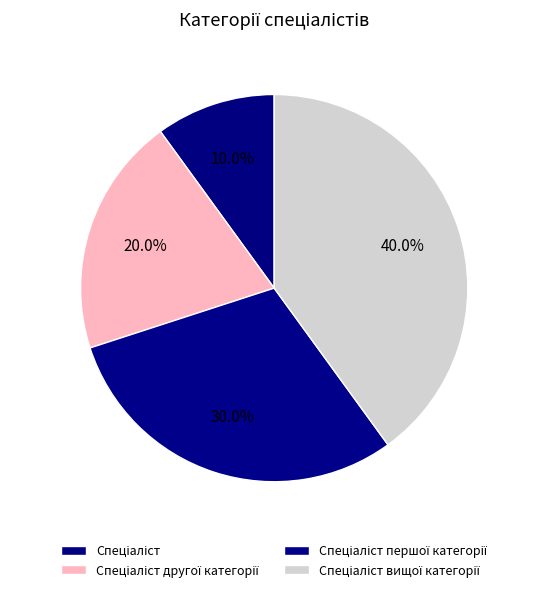

True or false: Спеціаліст accounts for 1% of the total.

False